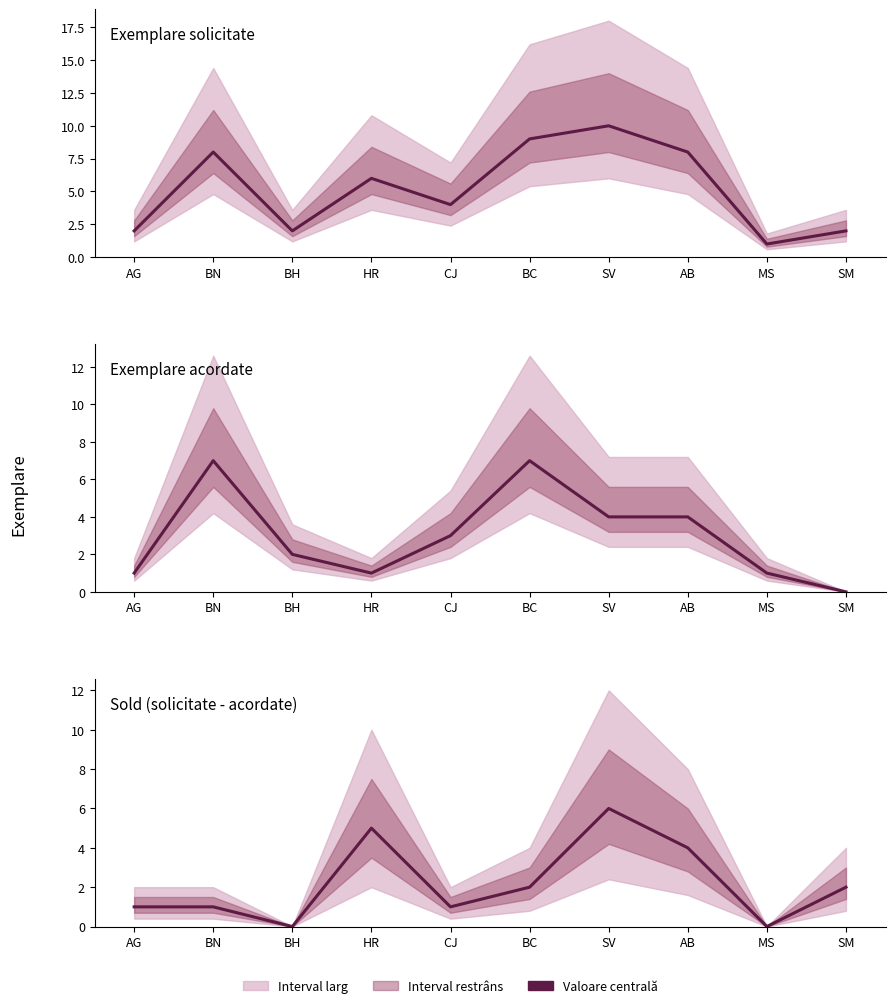

Which series has the widest spread of values?

Exemplare solicitate